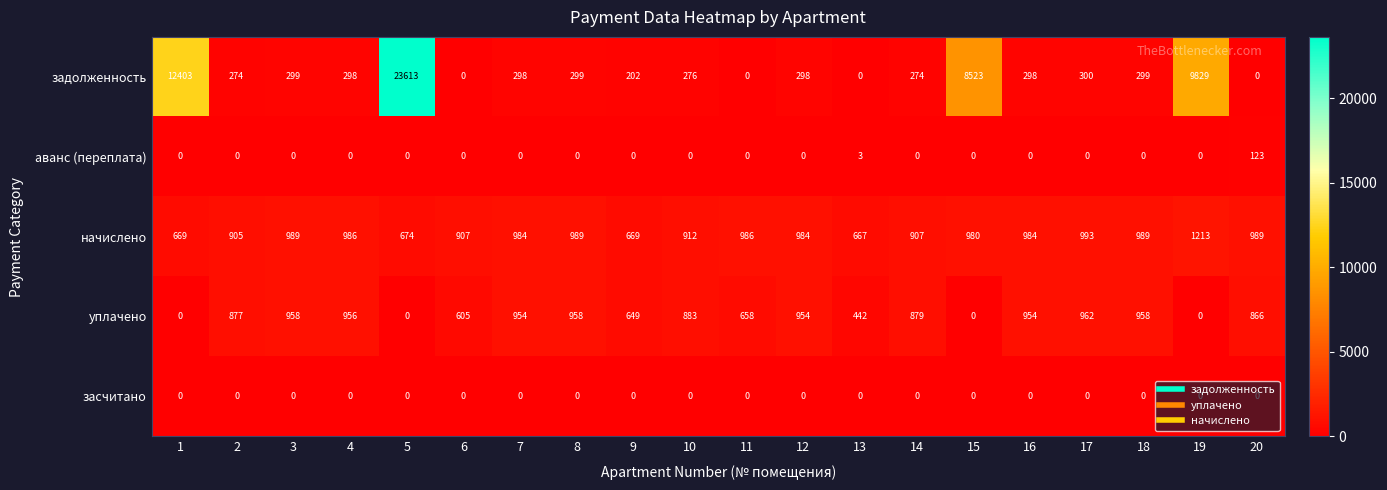

Which series has the widest spread of values?

задолженность